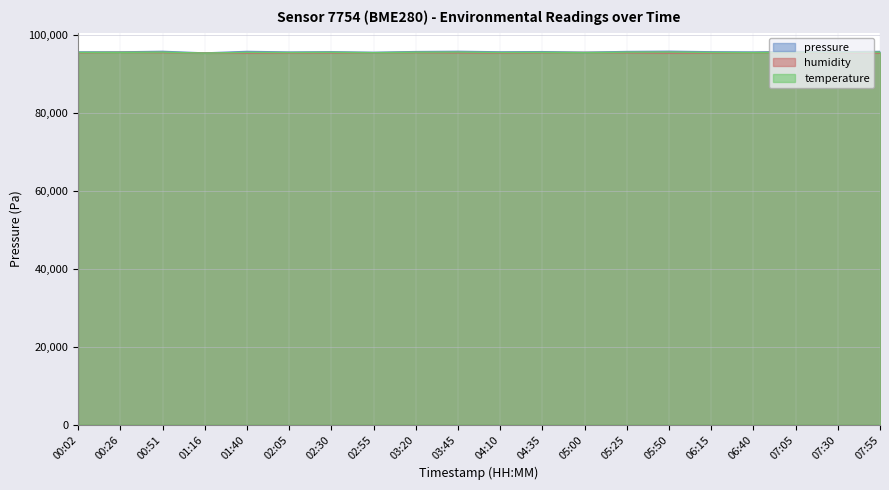

How many data points in humidity are above 95493?

10